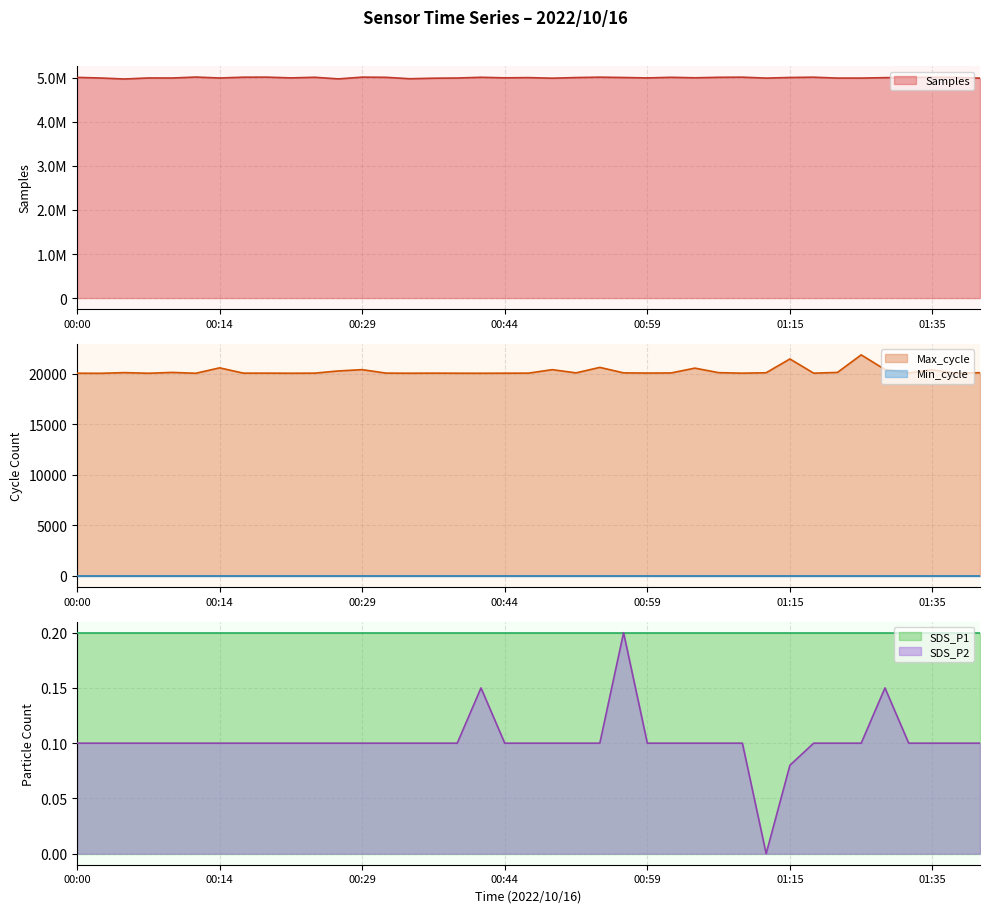

At which category does SDS_P2 reach its first local valley?

01:12